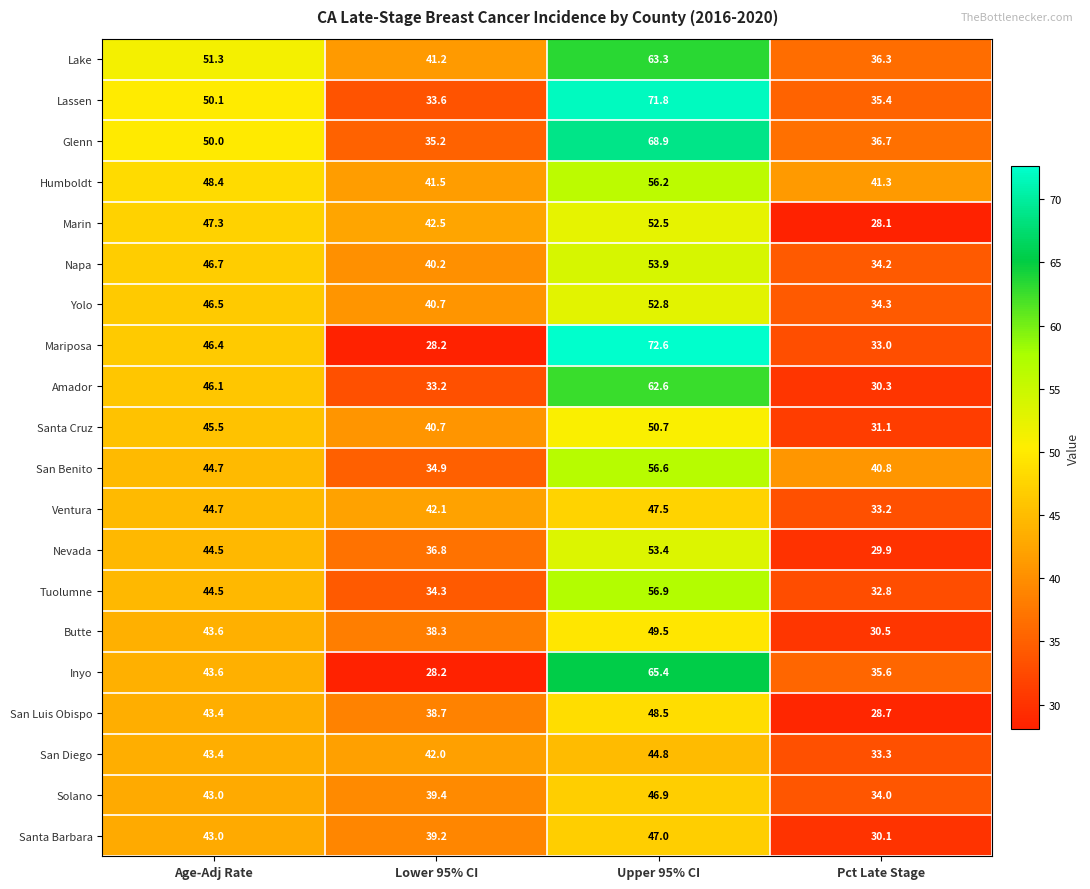

At which label does Yolo reach its minimum?

Pct Late Stage